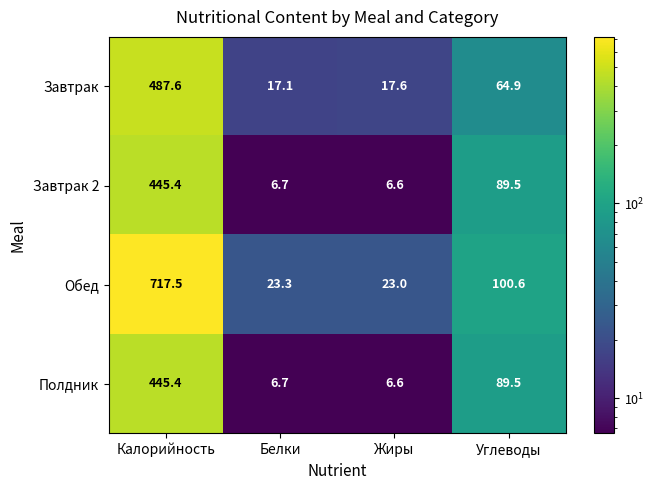

Rank the categories by Обед value from lowest to highest.

Жиры, Белки, Углеводы, Калорийность